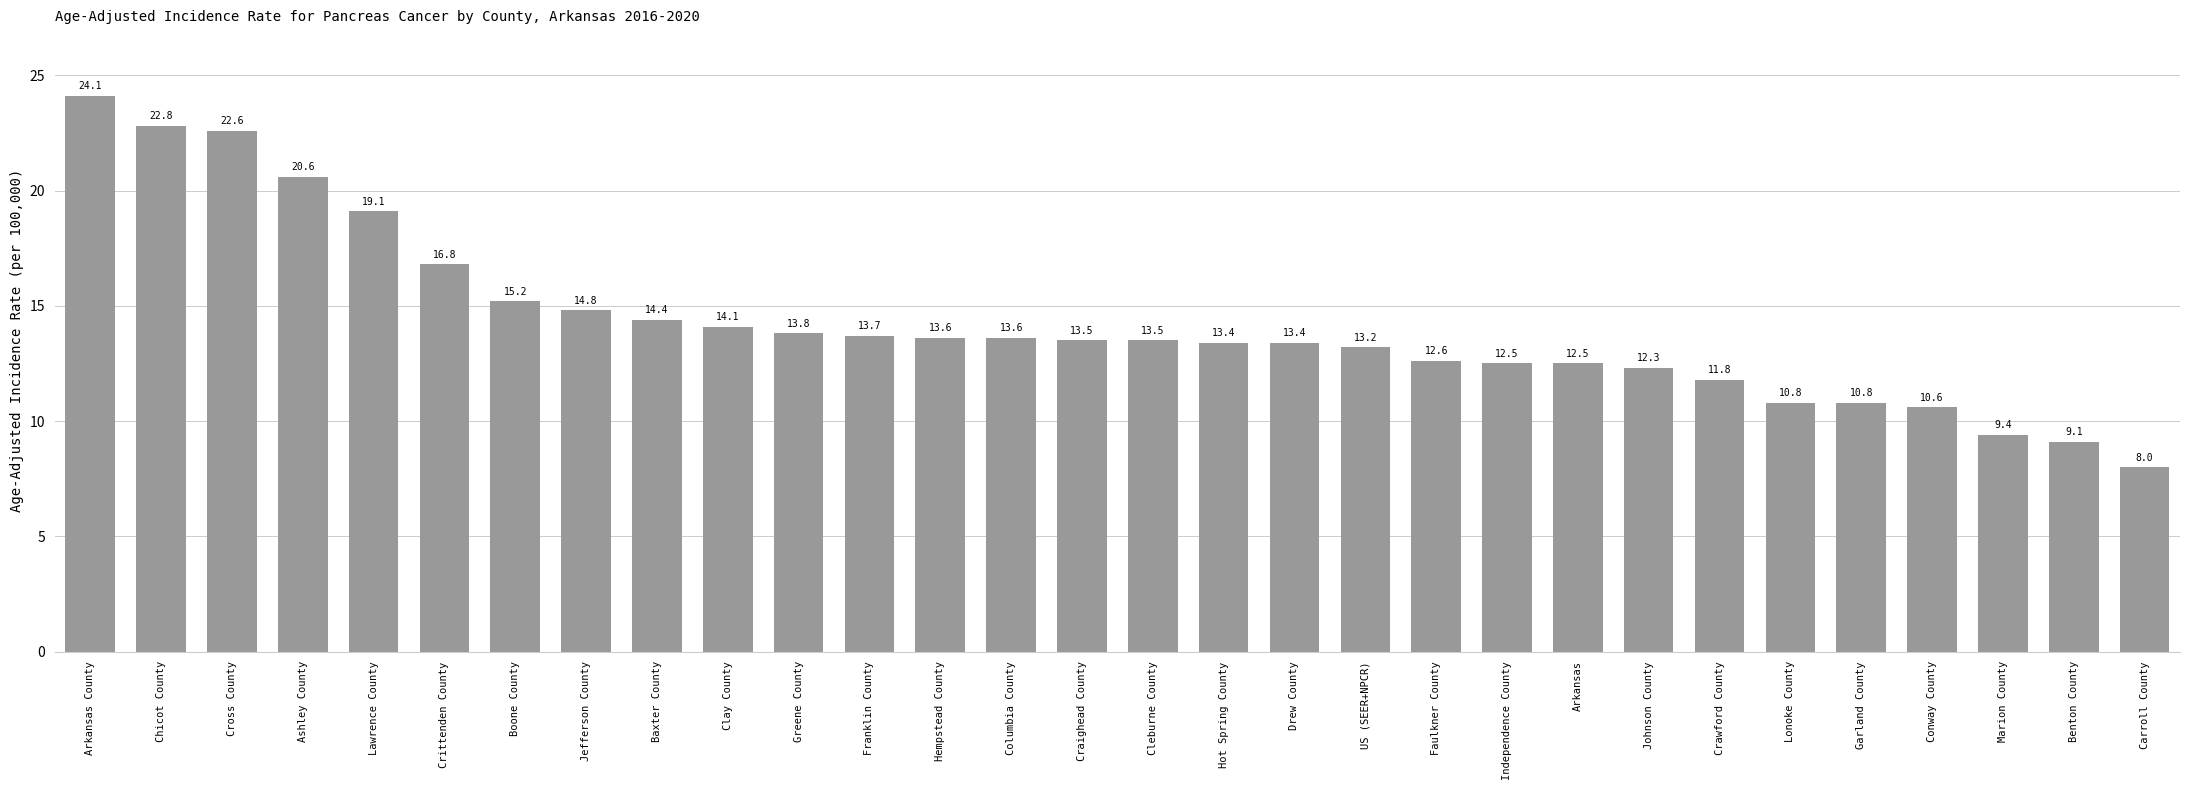

At which label does the data first exceed 13?

Arkansas County